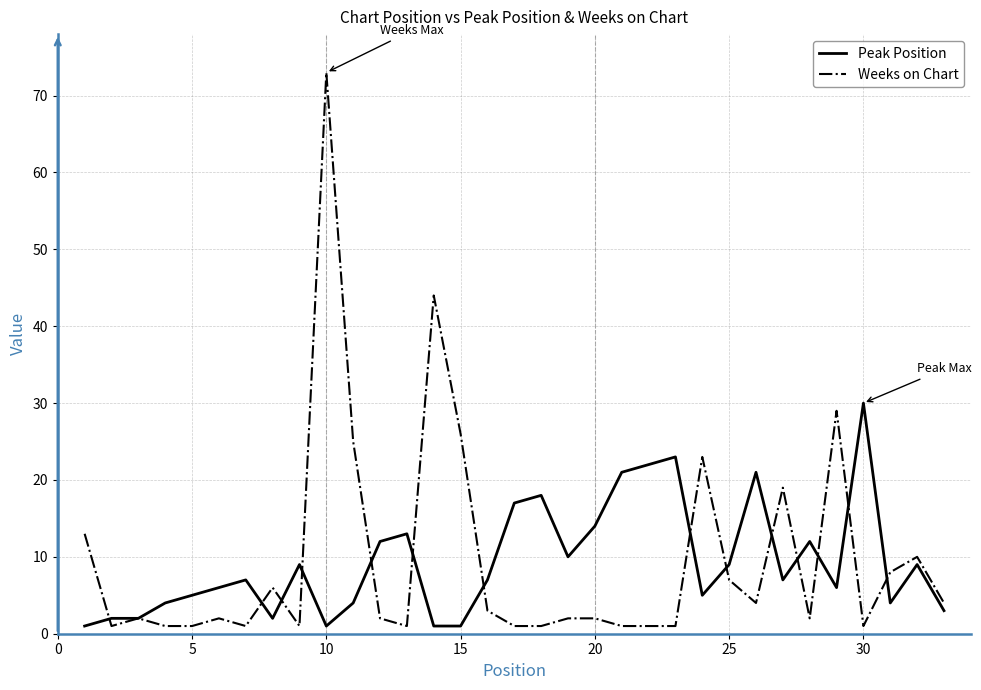

Which series ends up on top after the final intersection of Peak Position and Weeks on Chart?

Weeks on Chart